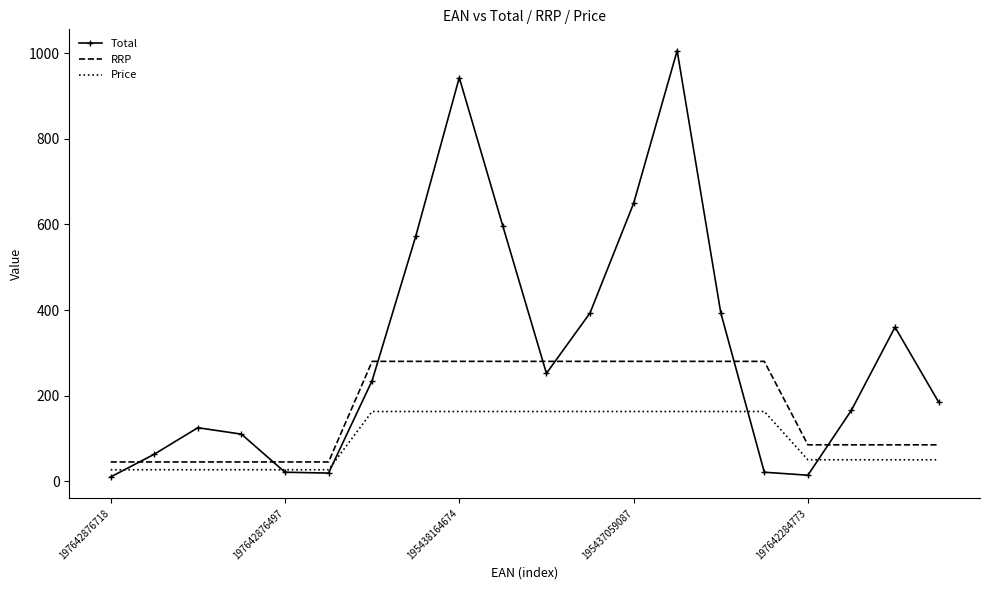

How many distinct data groups are displayed?

3